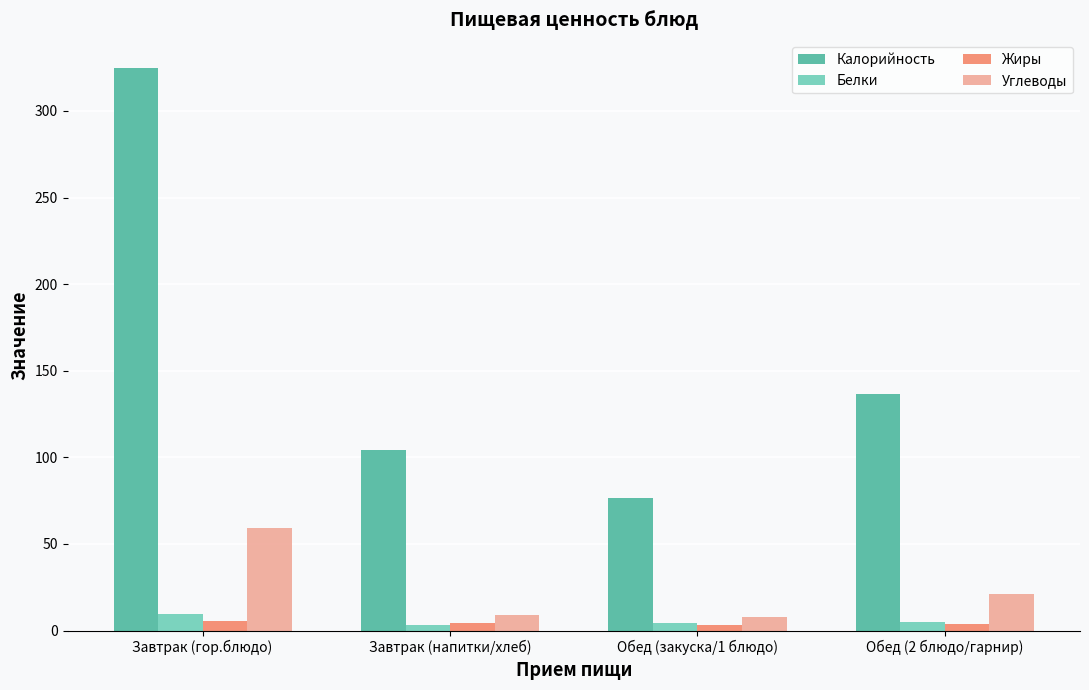

What is the highest value of the Белки series?

9.6